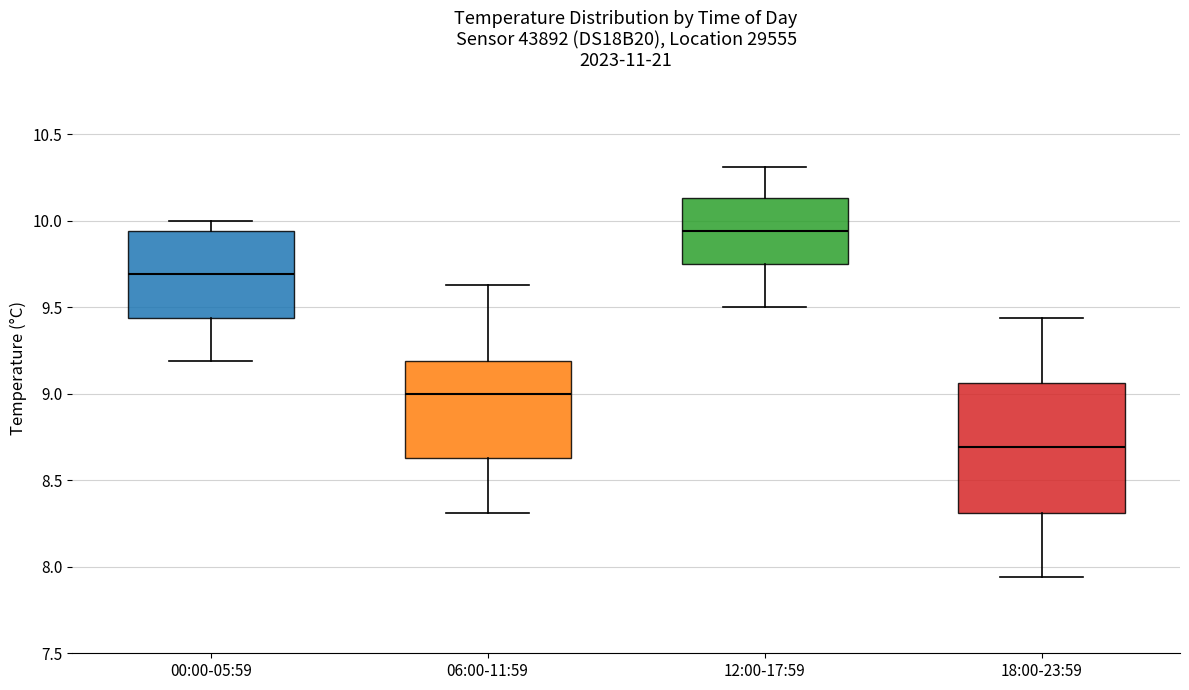

Reading left to right, transcribe this box plot: for each box, give where its median line is, the range the box spans, and where its two whiskers end, as read against the y-axis. The values are not printed on the chart, so give them approximately, as read against the axis.

00:00-05:59: median 9.70, box 9.45 to 9.95, whiskers 9.20 to 10.00
06:00-11:59: median 9.00, box 8.65 to 9.20, whiskers 8.30 to 9.65
12:00-17:59: median 9.95, box 9.75 to 10.15, whiskers 9.50 to 10.30
18:00-23:59: median 8.70, box 8.30 to 9.05, whiskers 7.95 to 9.45